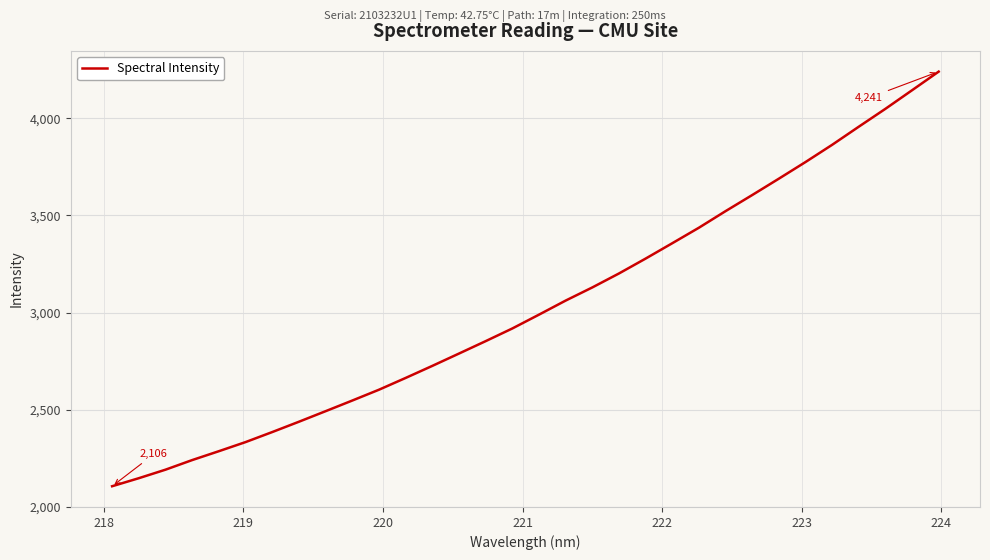

What is the greatest value displayed?

4240.6